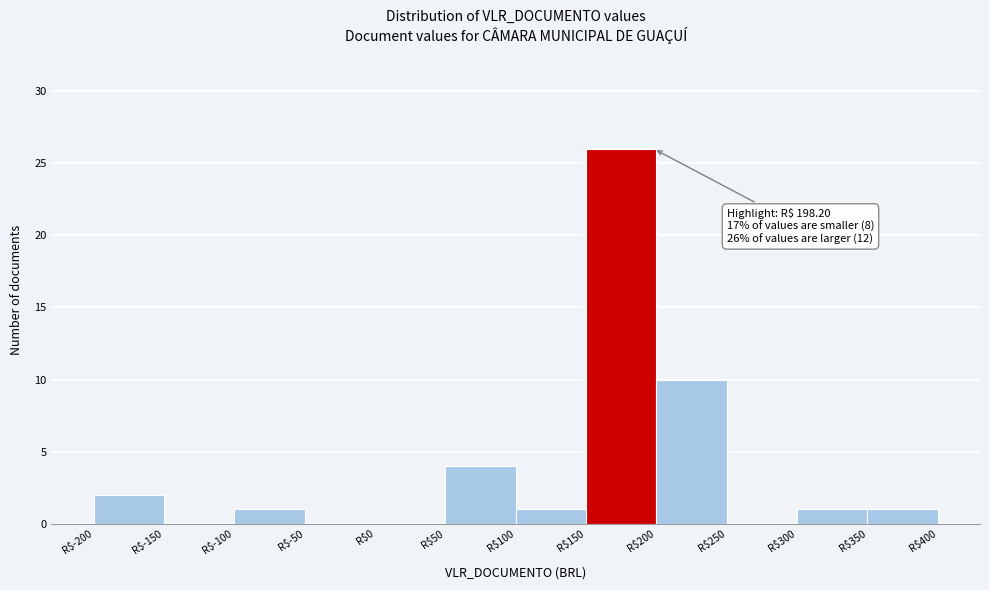

Which range on the x-axis has the tallest bar?

150 to 200